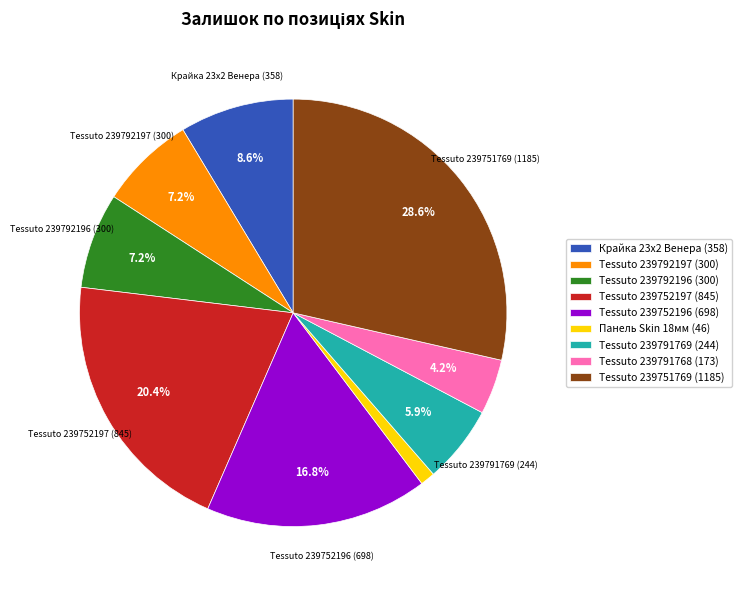

Does Tessuto 239791769 (244) represent more than half of the total?

No